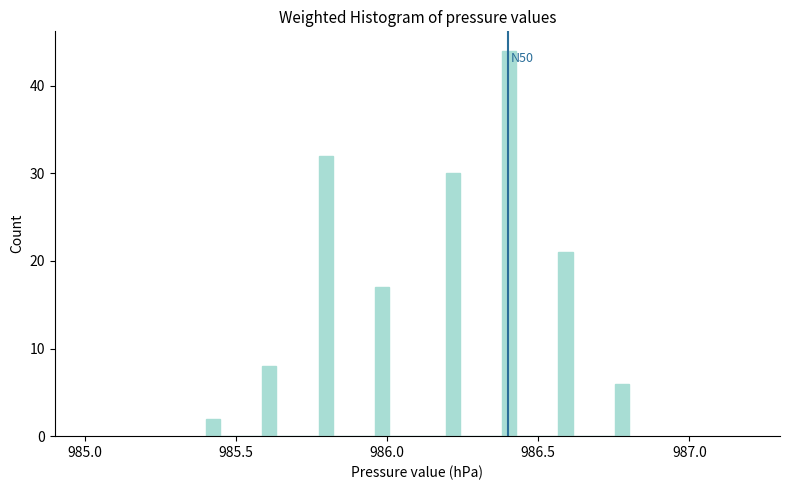

Around what value on the x-axis is the tallest bar? Give the approximate position of its centre, as read against the axis.

986.40